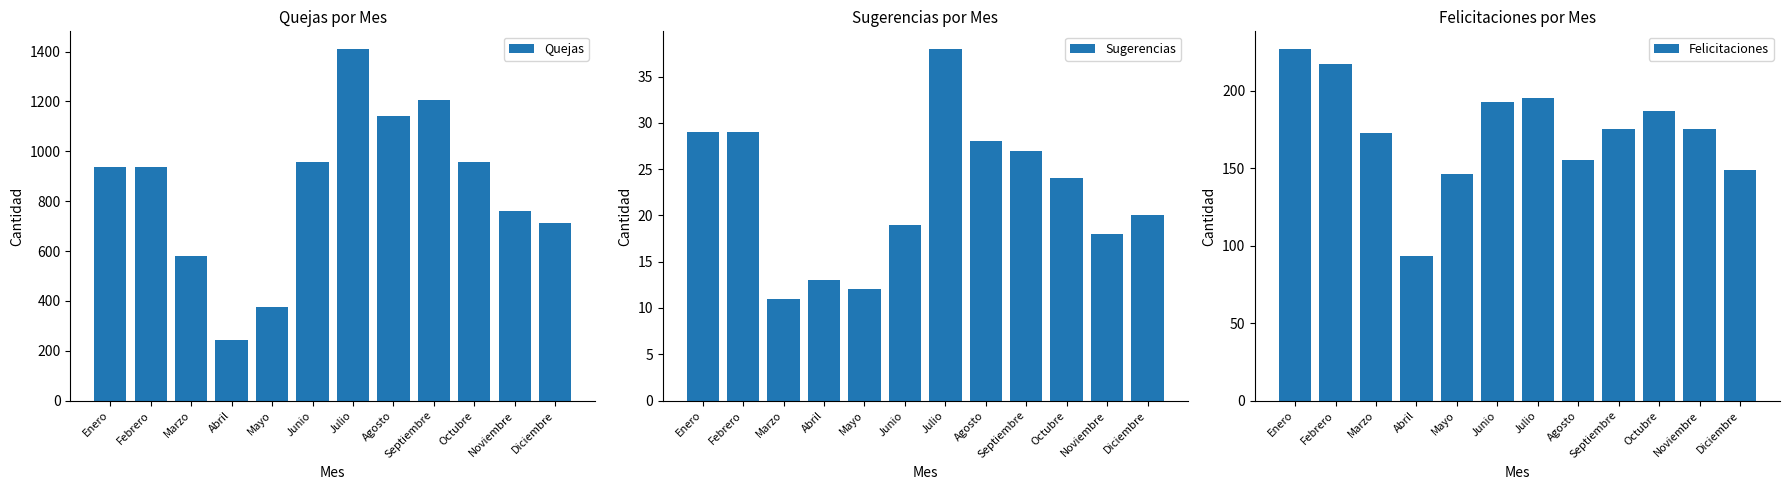

How many bars are there in total?

36